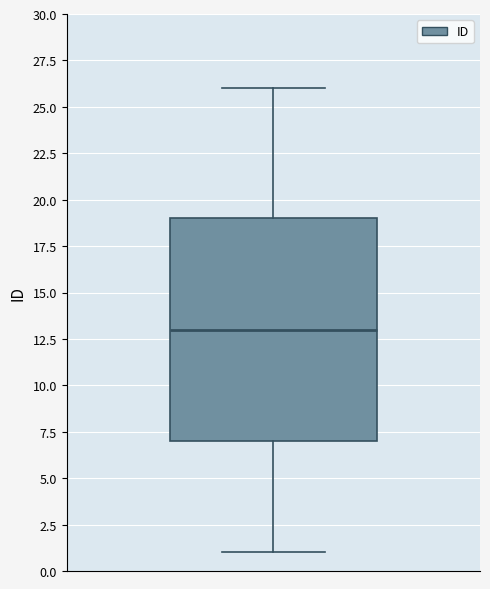

Where does the upper whisker of the box end on the y-axis? The values are not printed on the chart, so give them approximately, as read against the axis.

26